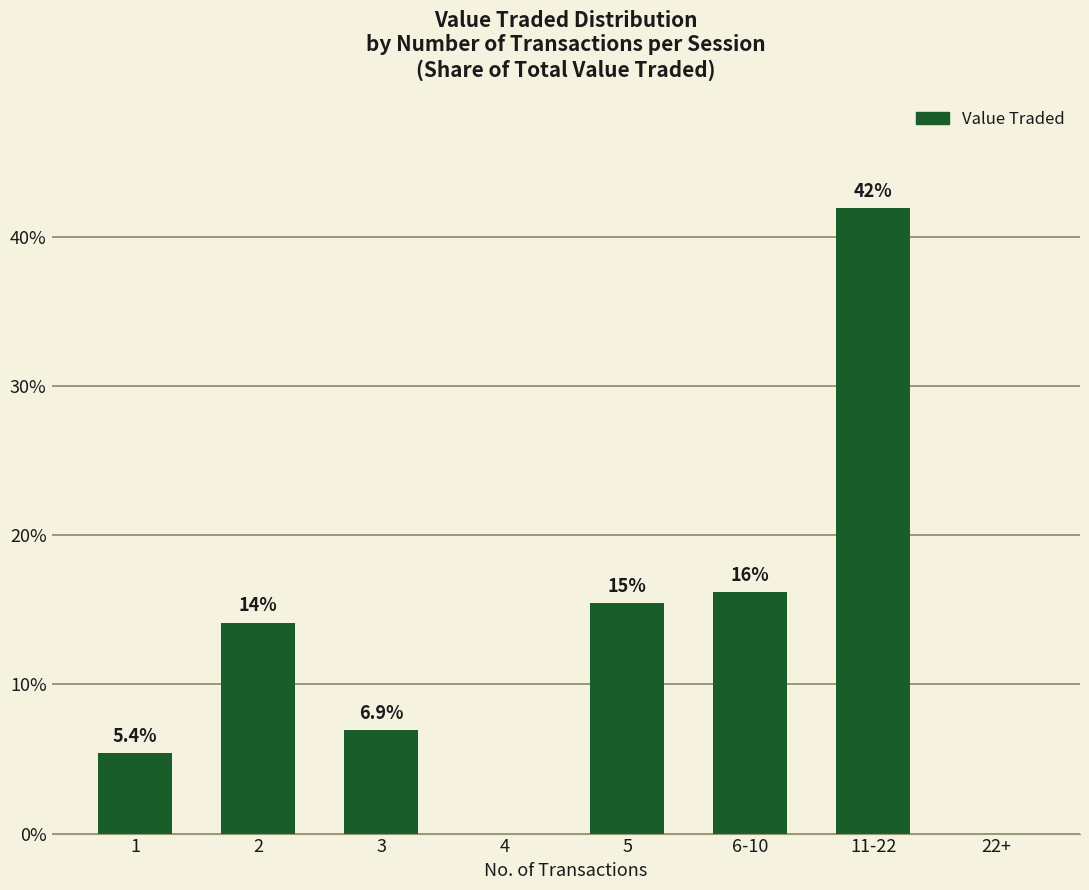

Reading left to right, transcribe all the data shown in this chart.

5.4	14.1	6.9	0.0	15.5	16.2	41.9	0.0